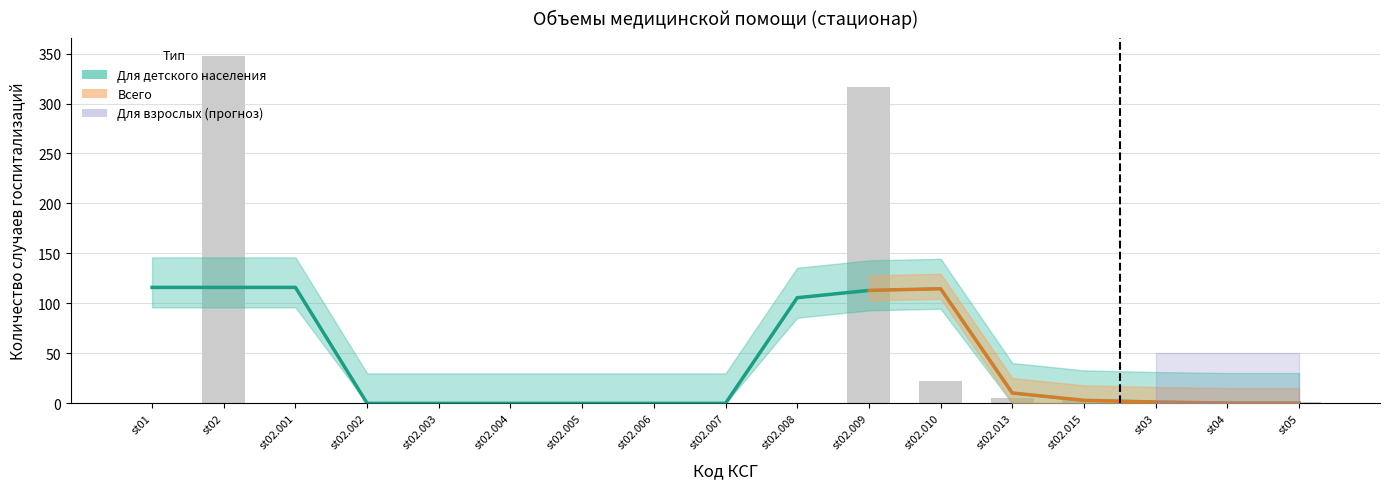

Which category has the highest value across all series?

st02